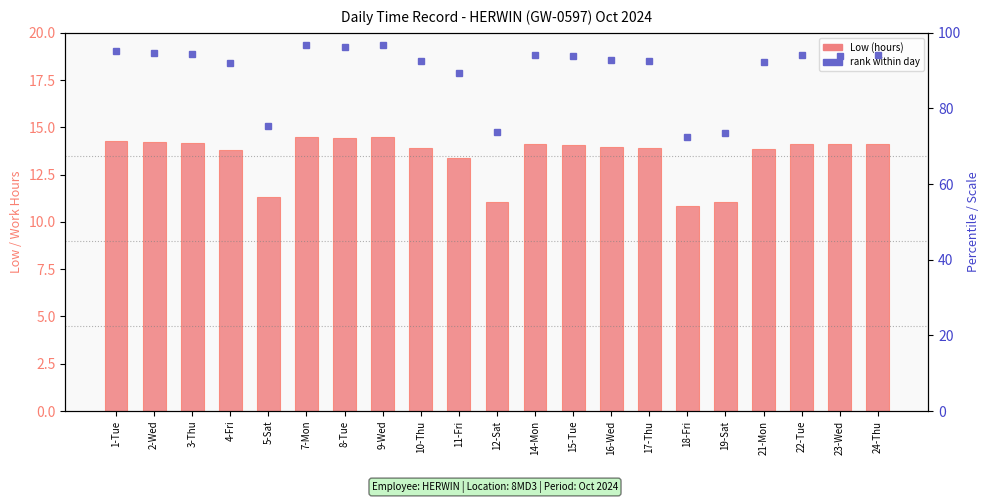

Which category has the highest value across all series?

9-Wed